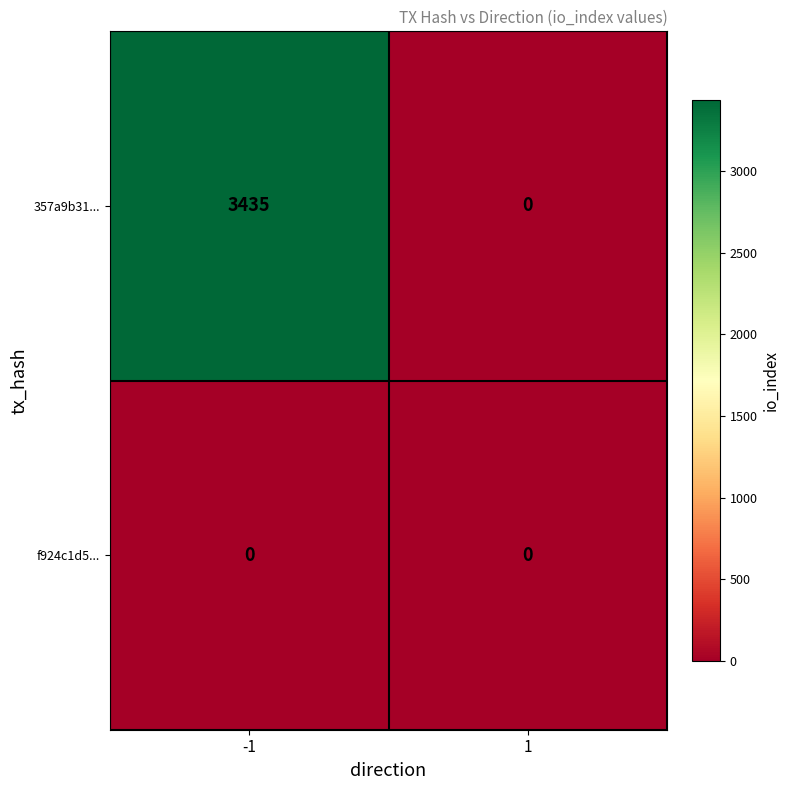

Which category has the highest value across all series?

-1